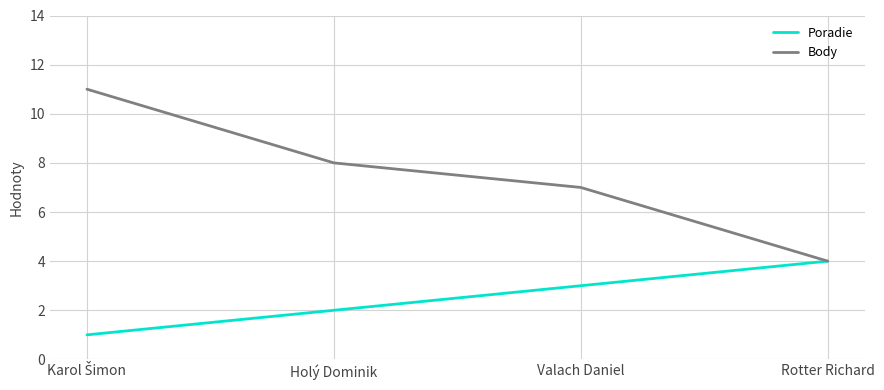

Rank the series by their maximum value, from lowest to highest.

Poradie, Body